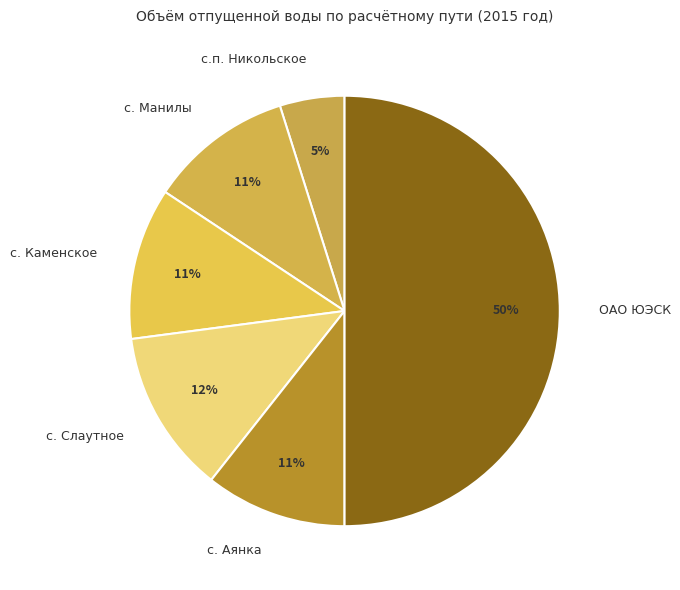

To the nearest percent, what percentage of the pie is ОАО ЮЭСК?

50%